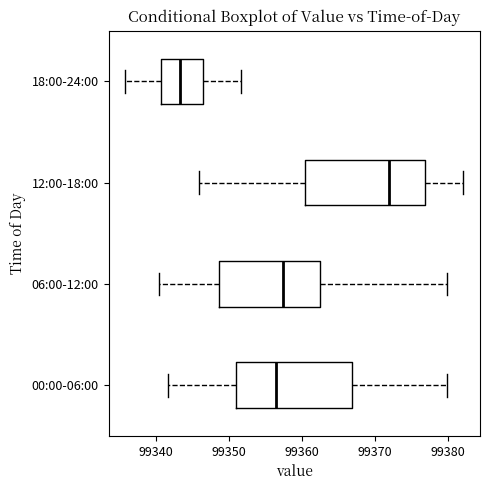

Reading bottom to top, transcribe this box plot: for each box, give where its median line is, the range the box spans, and where its two whiskers end, as read against the x-axis. The values are not printed on the chart, so give them approximately, as read against the axis.

00:00-06:00: median 99356, box 99351 to 99367, whiskers 99342 to 99380
06:00-12:00: median 99357, box 99349 to 99362, whiskers 99340 to 99380
12:00-18:00: median 99372, box 99360 to 99377, whiskers 99346 to 99382
18:00-24:00: median 99343, box 99341 to 99346, whiskers 99336 to 99352